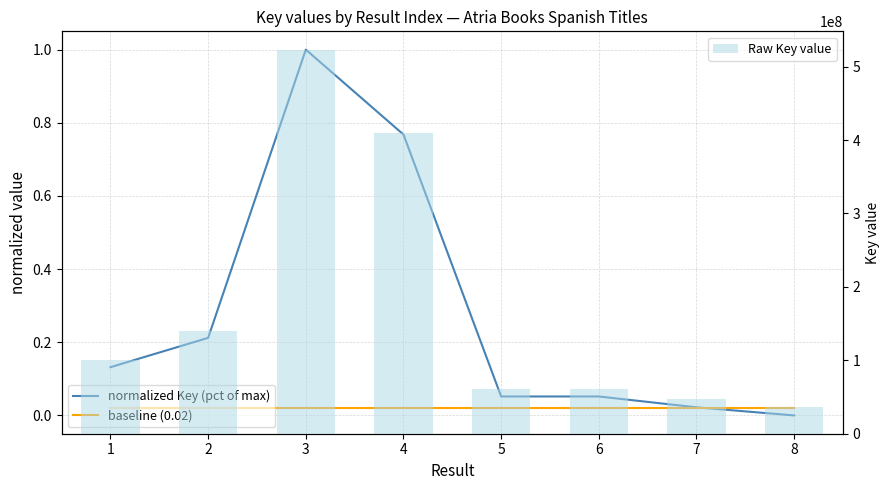

What is the difference between the Raw Key value values at 2 and 8?

102994314